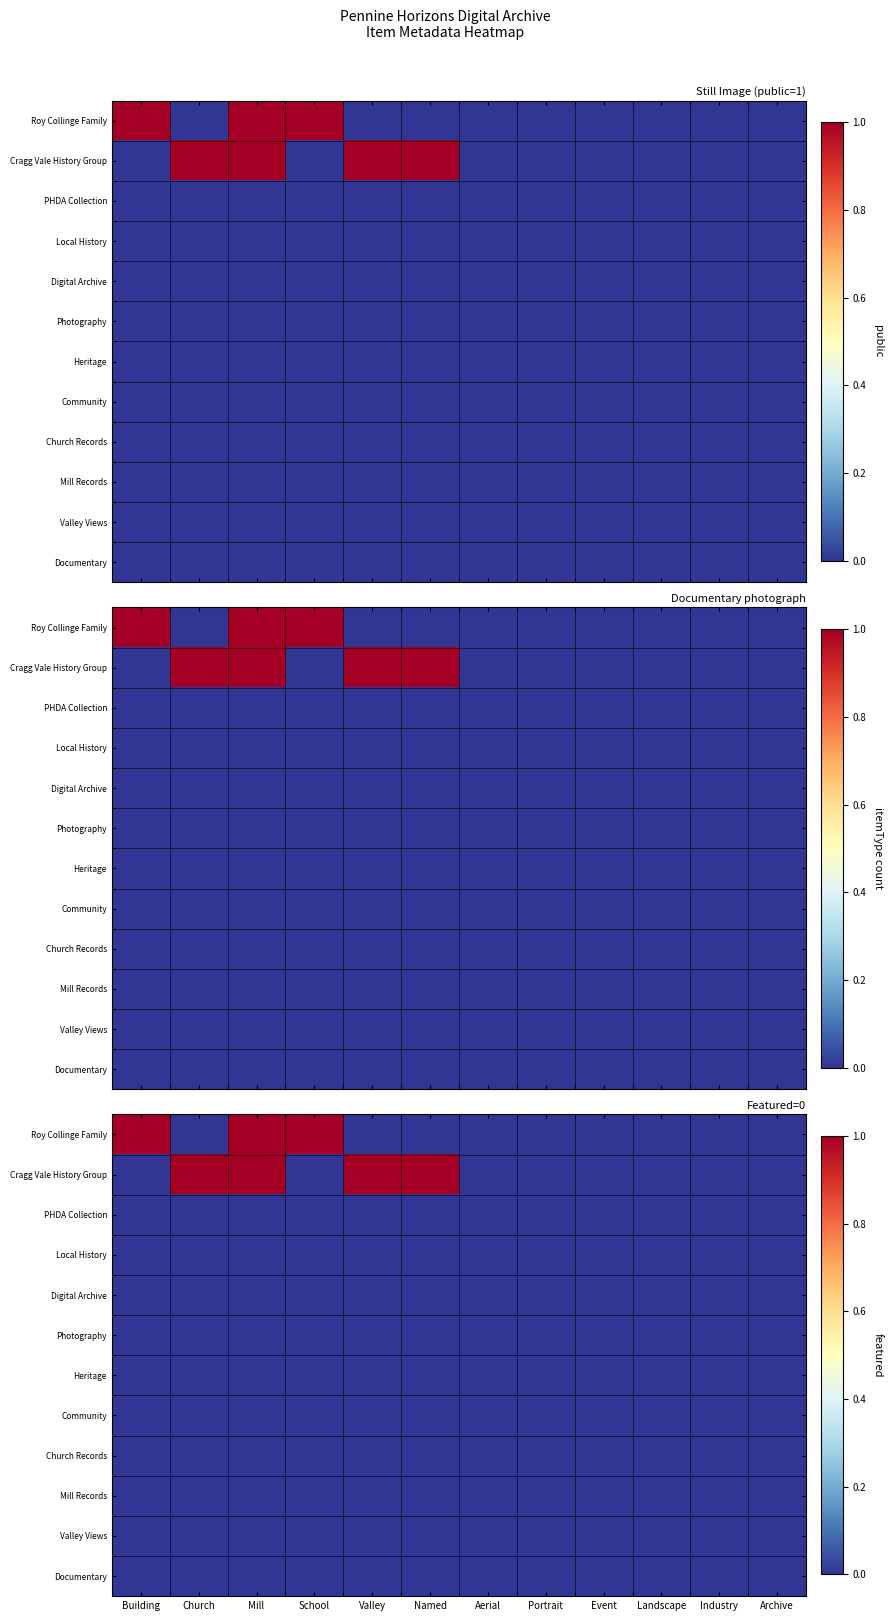

The PHDA Collection series shows 0 at Building. True or false?

True